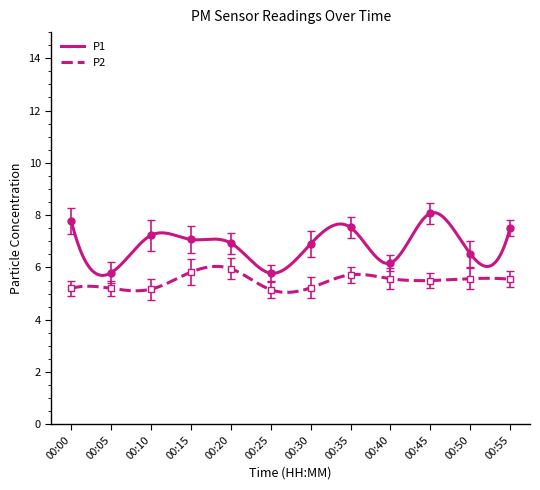

True or false: P1 and P2 intersect in this chart.

False